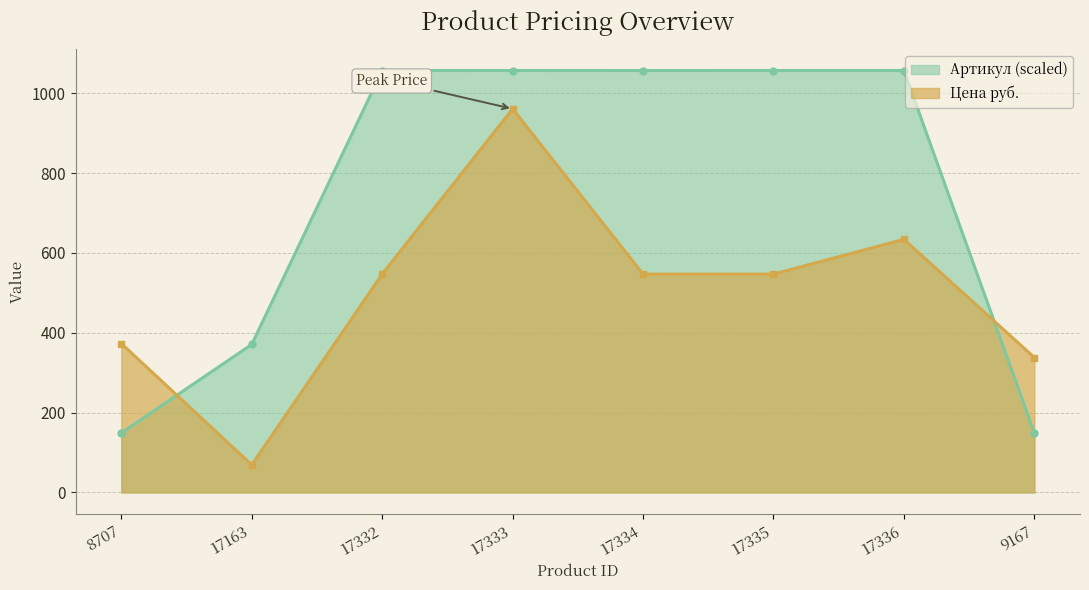

Where do Артикул and Цена руб. first cross each other?

8707 and 17163